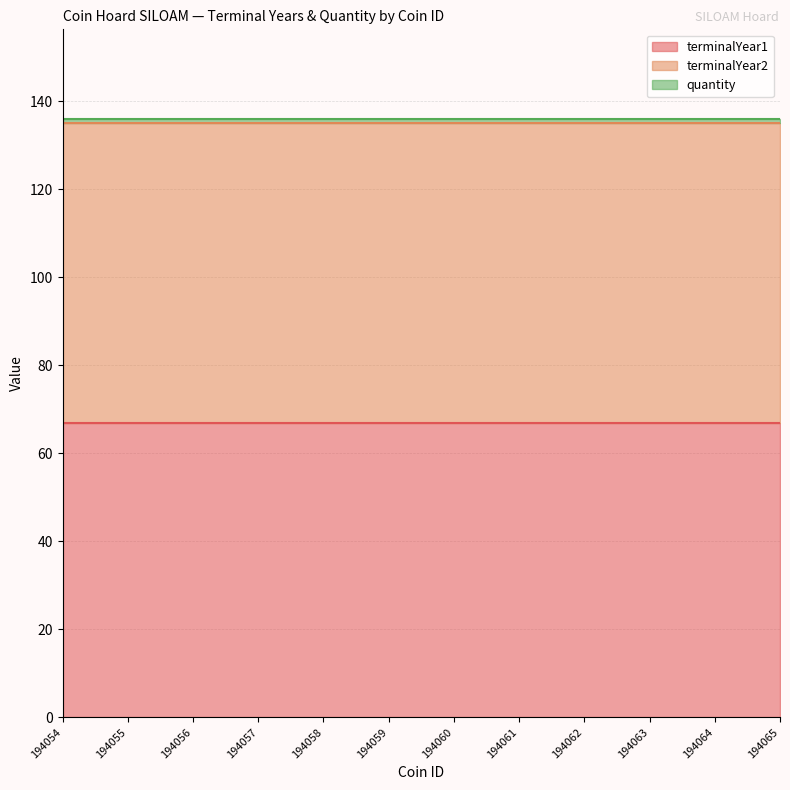

True or false: quantity has more than 2 points higher than both neighbors.

False